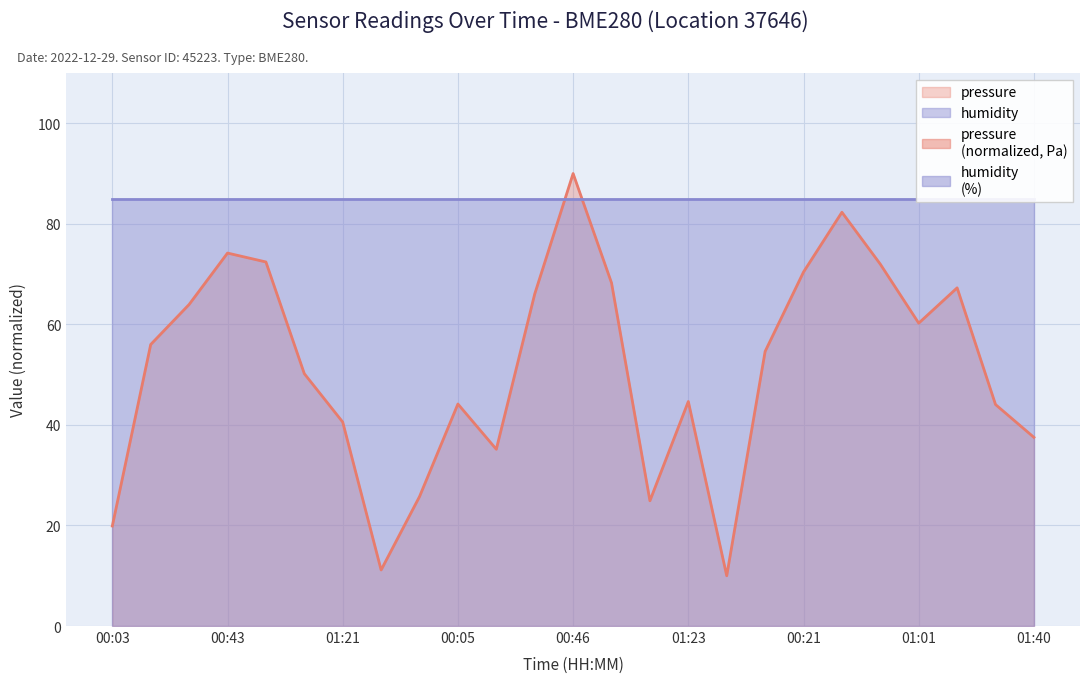

List the labels in order of value, smallest first.

01:38, 01:35, 00:03, 01:11, 01:43, 00:18, 01:40, 01:21, 01:25, 00:05, 01:23, 01:08, 00:08, 00:16, 01:01, 00:29, 00:32, 01:13, 00:58, 00:21, 00:48, 00:56, 00:43, 00:35, 00:46